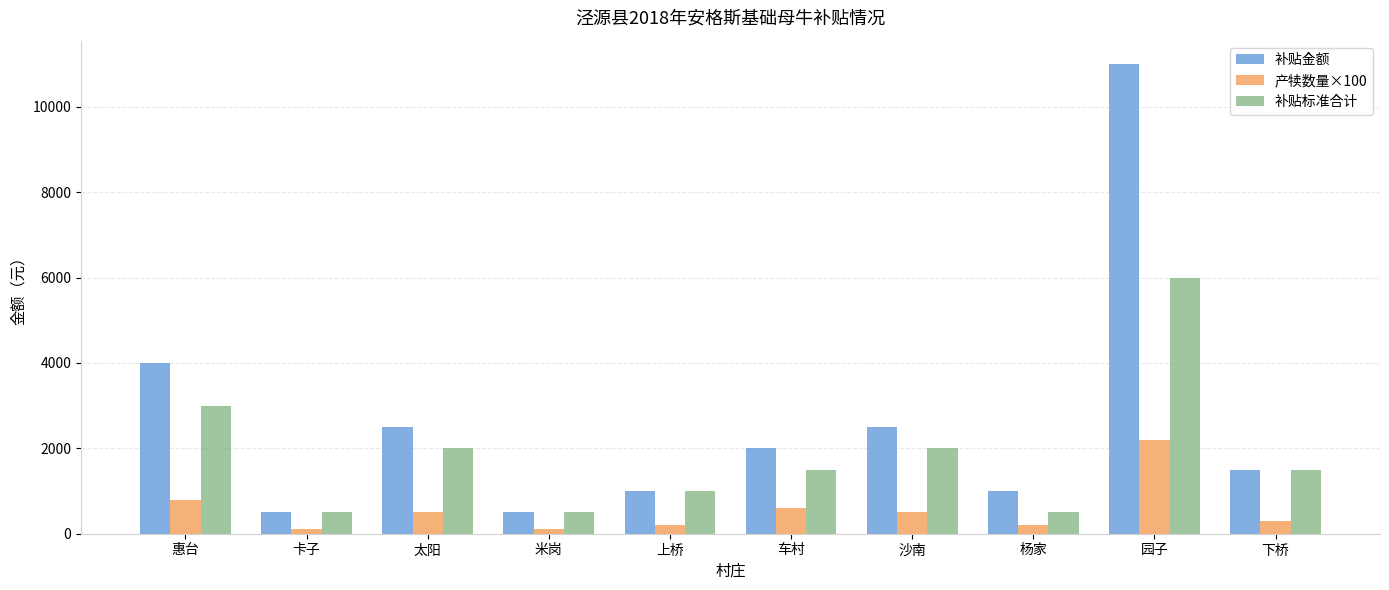

What position from the right is 车村?

5